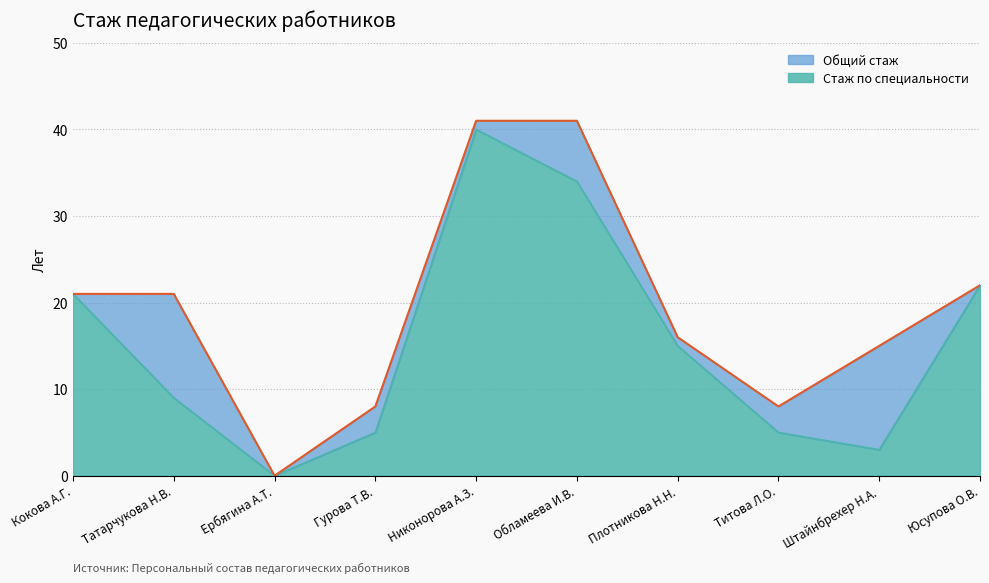

What is the difference between the maximum and second lowest values in the Стаж по специальности series?

37